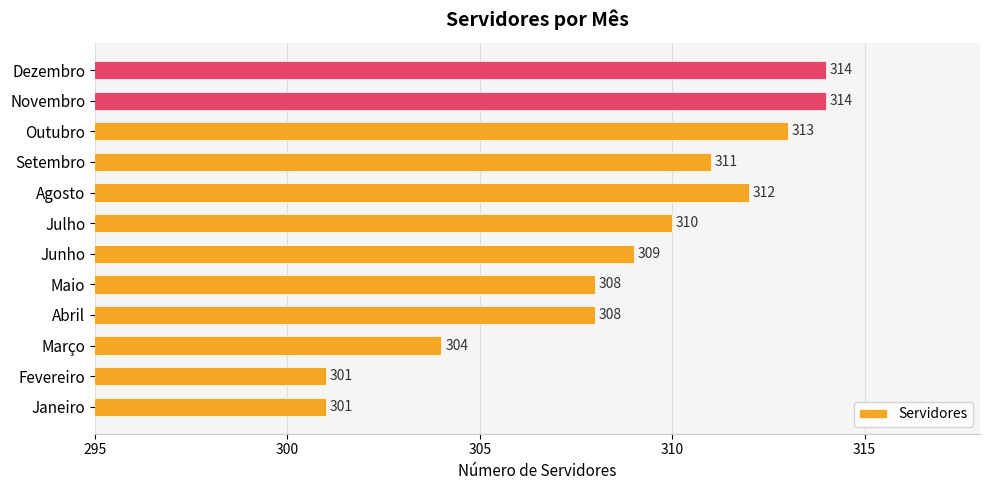

What is the greatest value displayed?

314